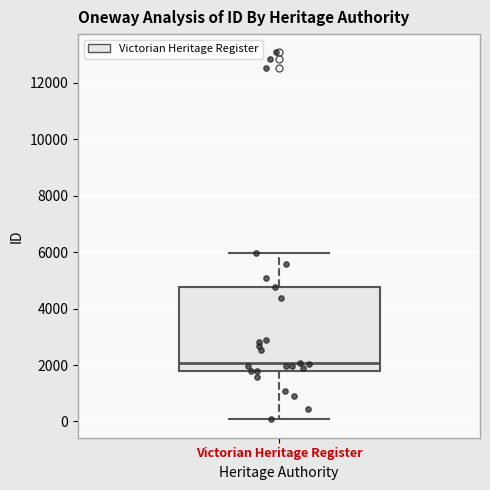

Where does the median line of the box for Victorian Heritage Register sit on the y-axis? The values are not printed on the chart, so give them approximately, as read against the axis.

2000